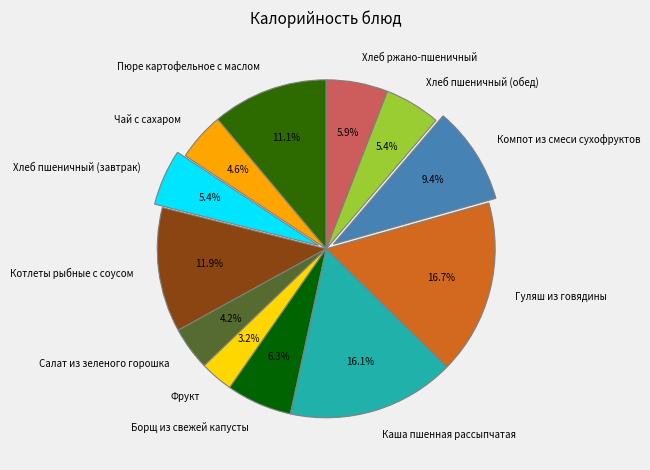

What is the ratio of the value at Гуляш из говядины to the value at Компот из смеси сухофруктов?

1.8